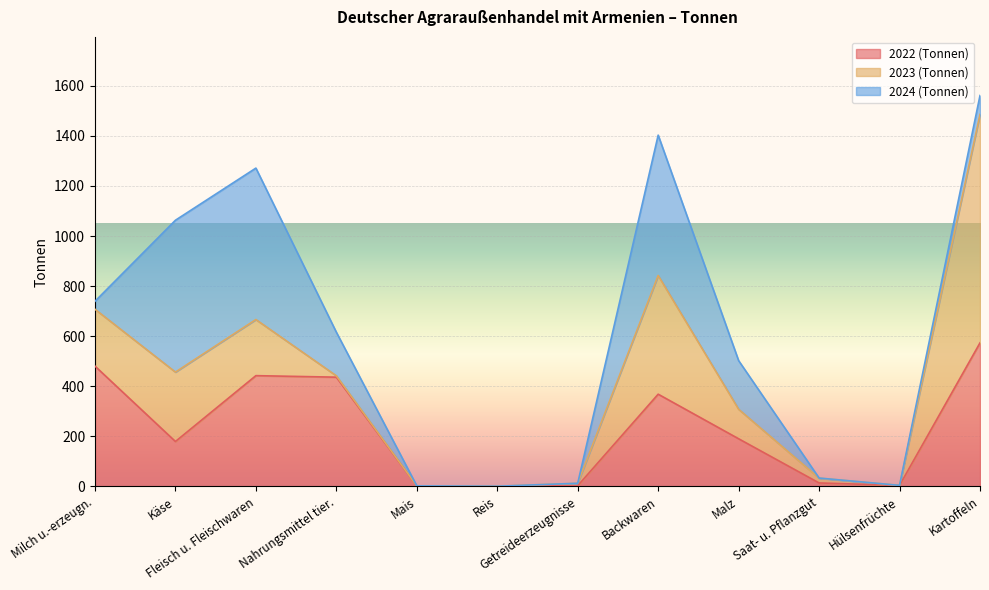

Which has a higher value, Kartoffeln or Hülsenfrüchte?

Kartoffeln